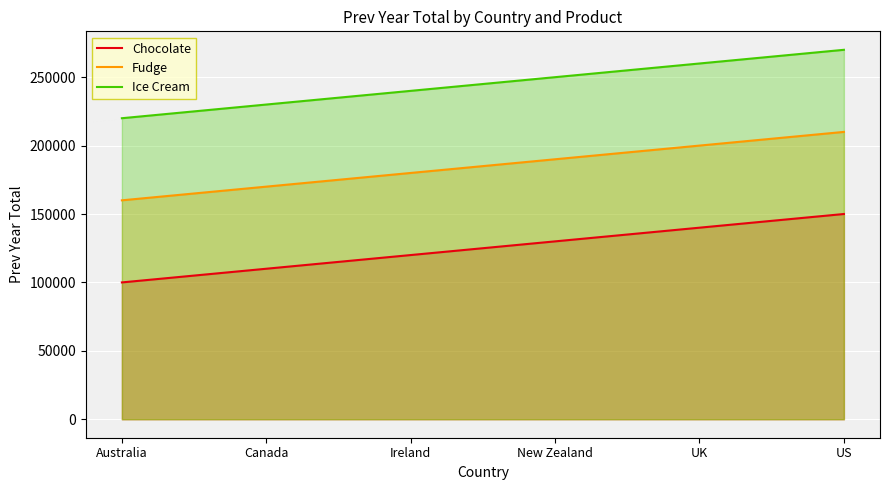

What is the smallest value displayed?

100000